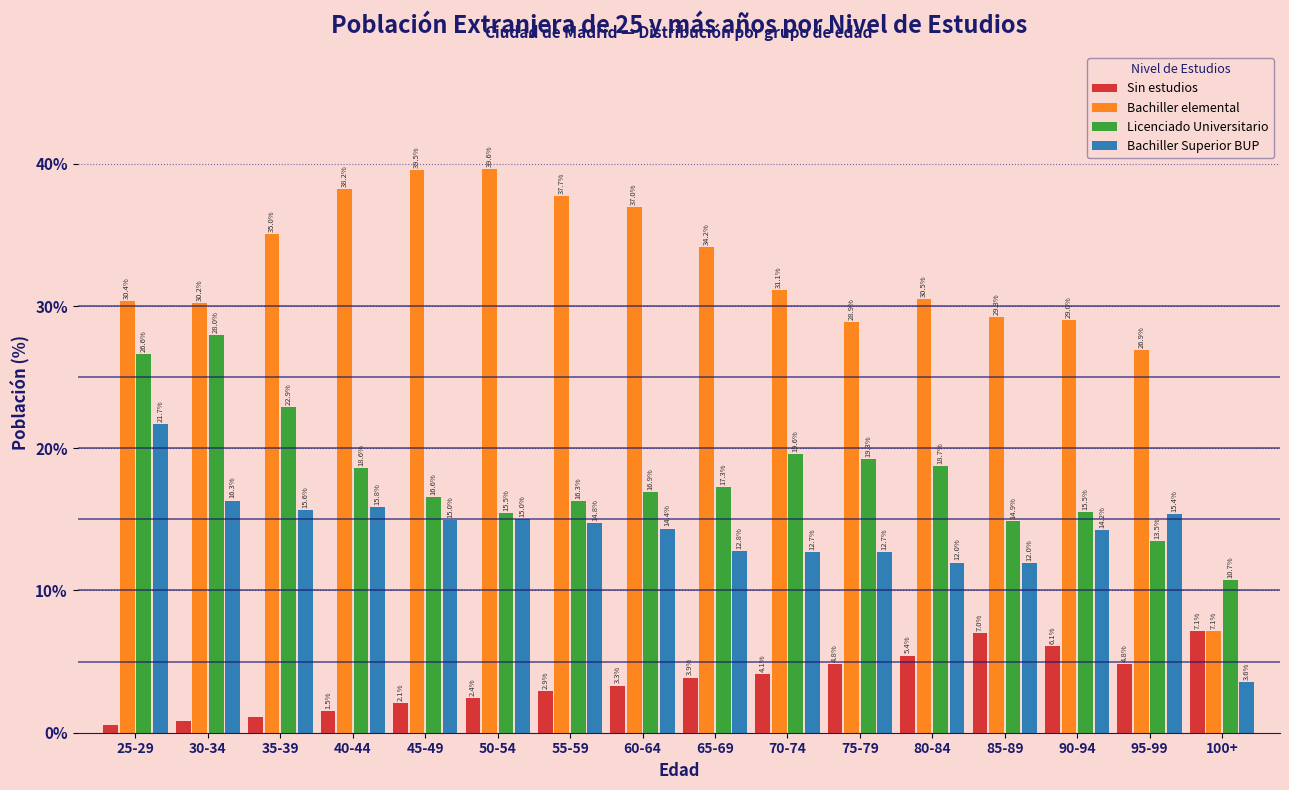

Is it true that Bachiller elemental equals 38.2 at 40-44?

True